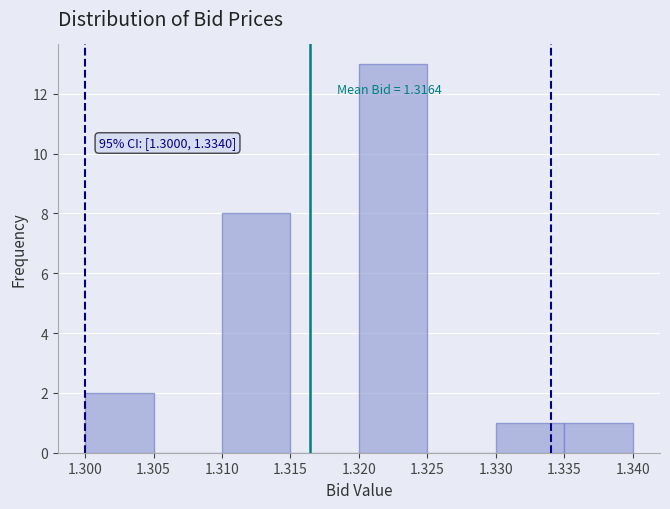

Over which range of the x-axis is the bar tallest?

1.320 to 1.325